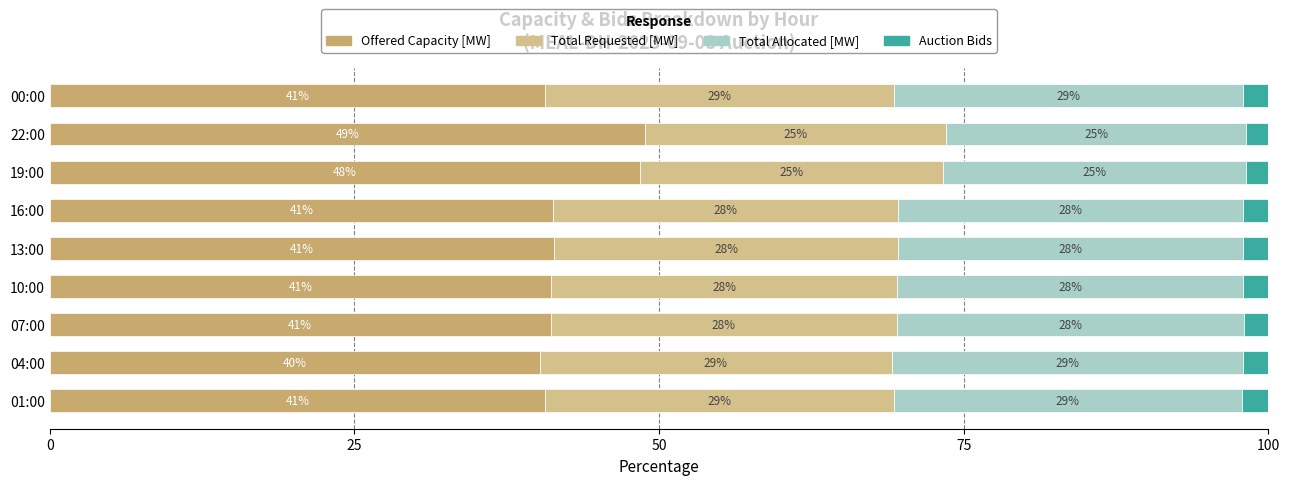

Reading left to right, list all the values displayed in this chart.

Offered Capacity [MW]: 40.7	40.2	41.1	41.2	41.4	41.3	48.4	48.9	40.7
Total Requested [MW]: 28.6	28.8	28.4	28.4	28.3	28.3	24.9	24.7	28.6
Total Allocated [MW]: 28.6	28.8	28.4	28.4	28.3	28.3	24.9	24.7	28.6
Auction Bids: 2.2	2.1	2.0	2.1	2.1	2.1	1.8	1.8	2.0